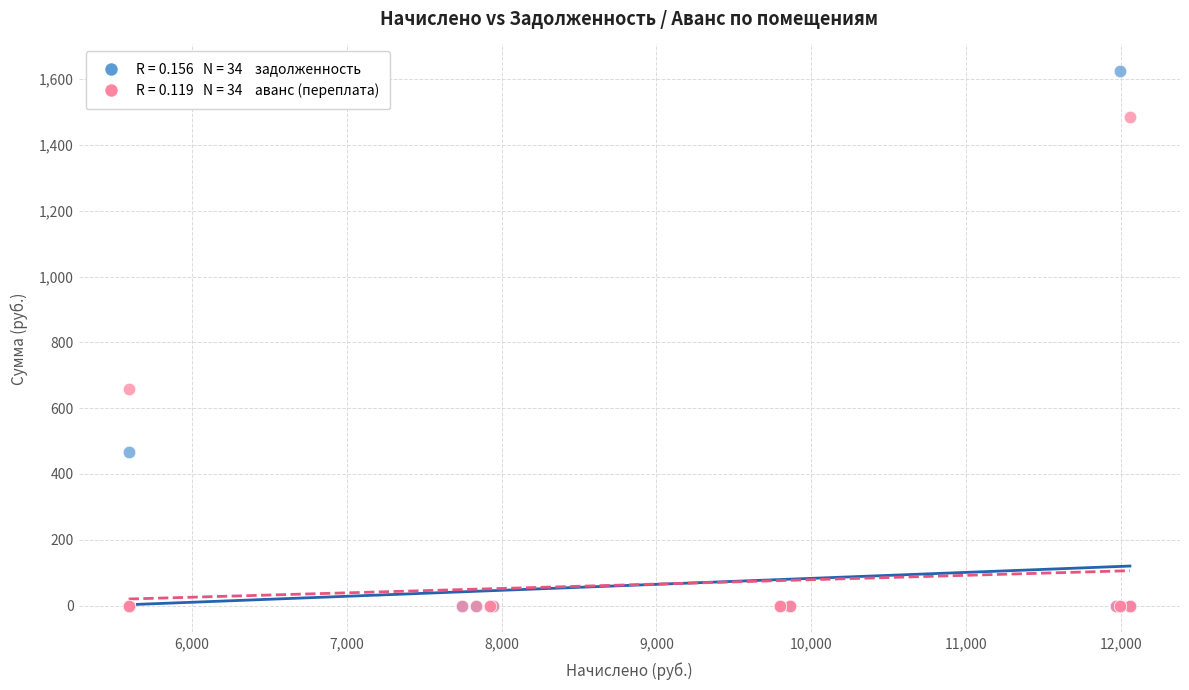

Across all series, what Y value is closest to 812?

659.1